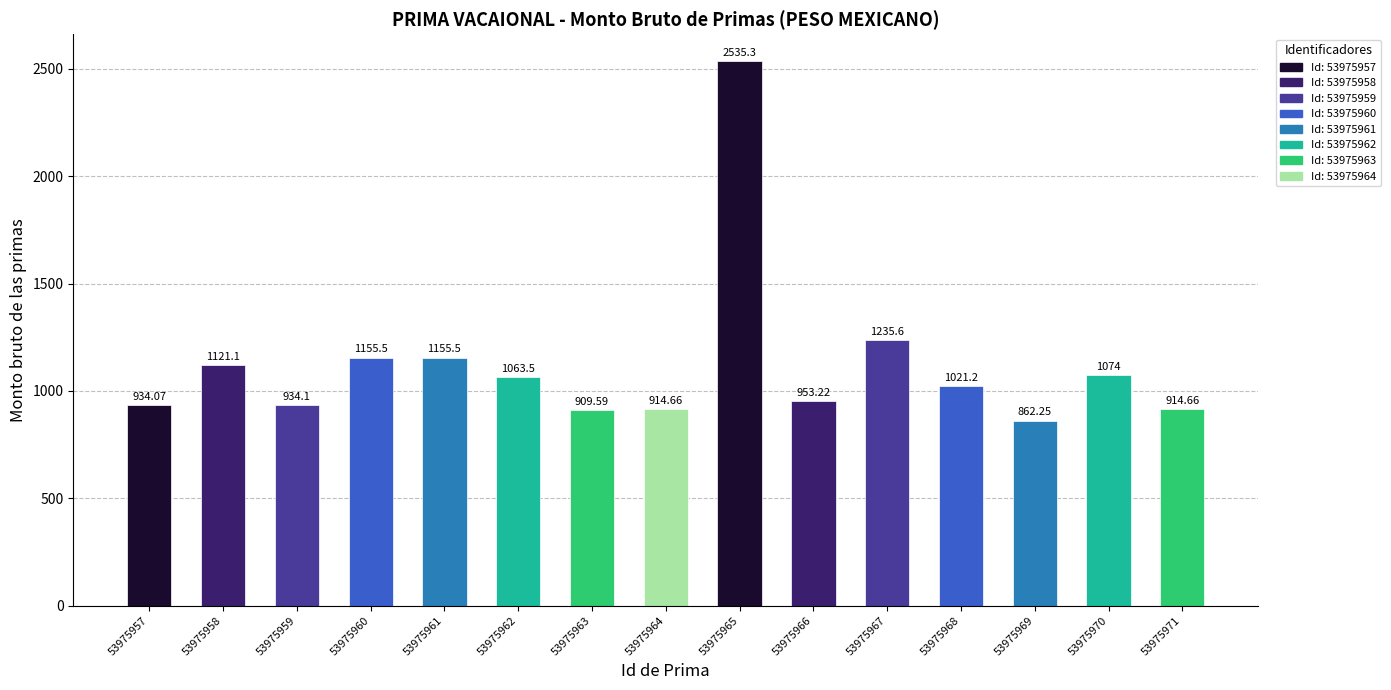

Is it true that the value at 53975960 is 605.0?

False